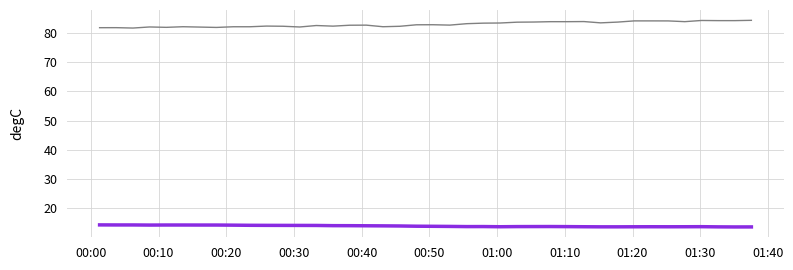

What is the greatest value displayed?

84.2